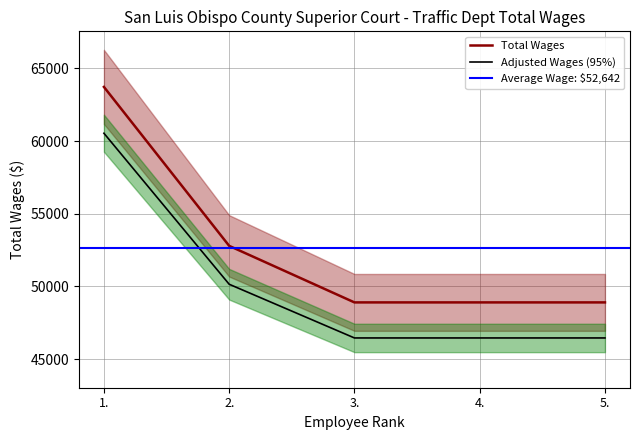

Is this an area chart (filled region under the line)?

No